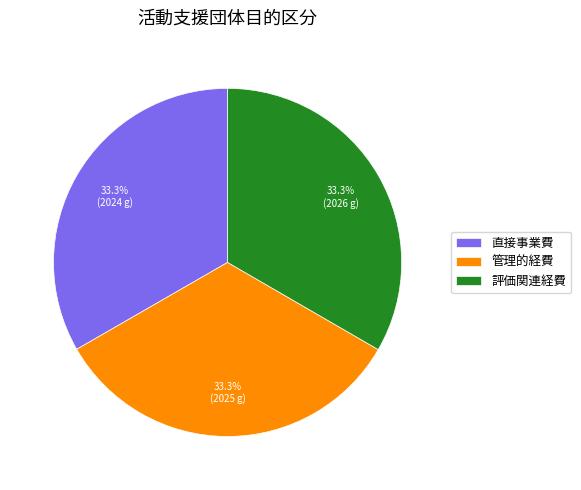

To the nearest percent, what portion does 直接事業費 represent?

33%